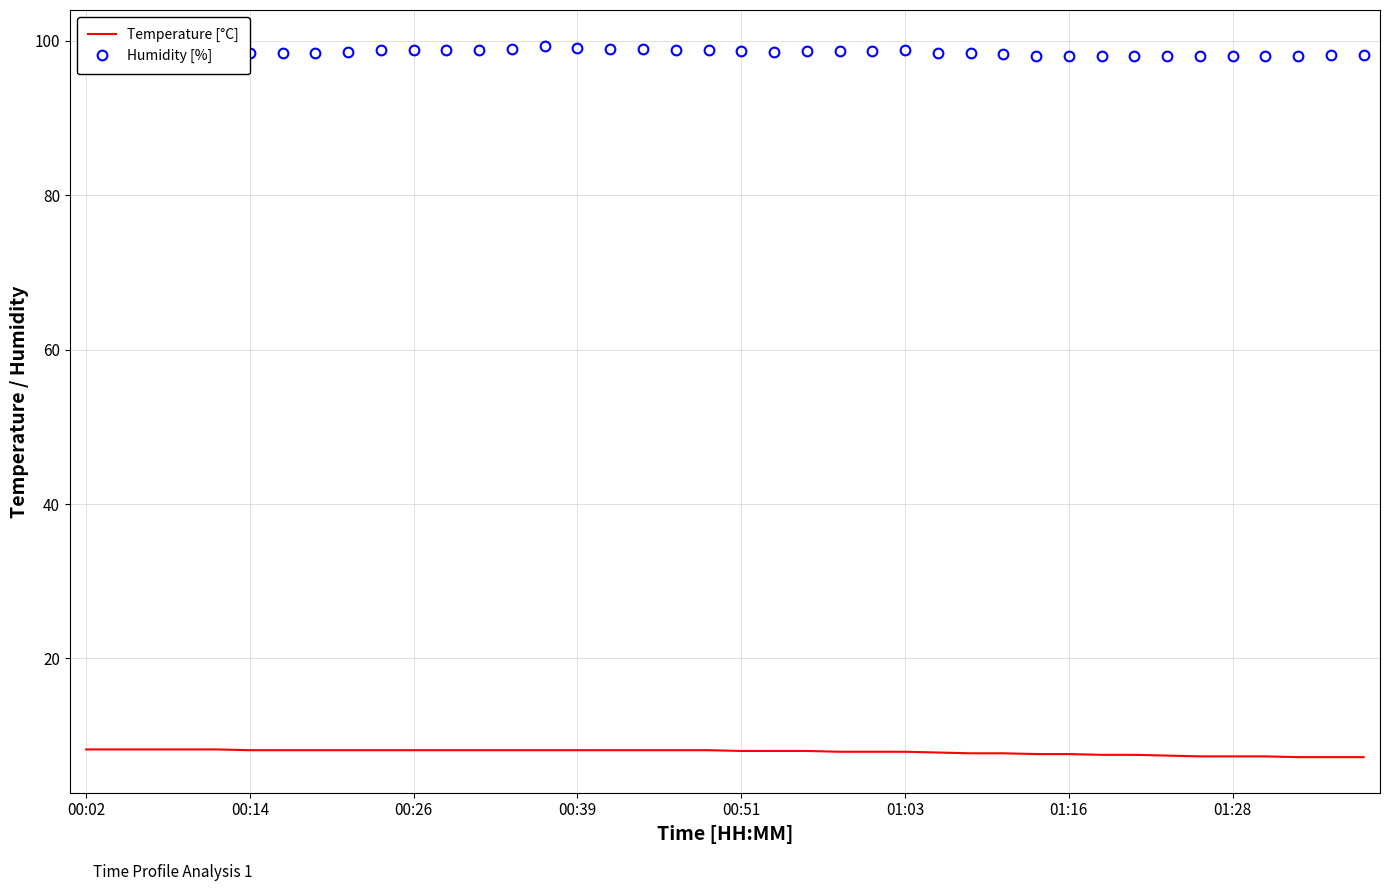

What is the difference between the maximum and minimum values in the Temperature [°C] series?

1.0